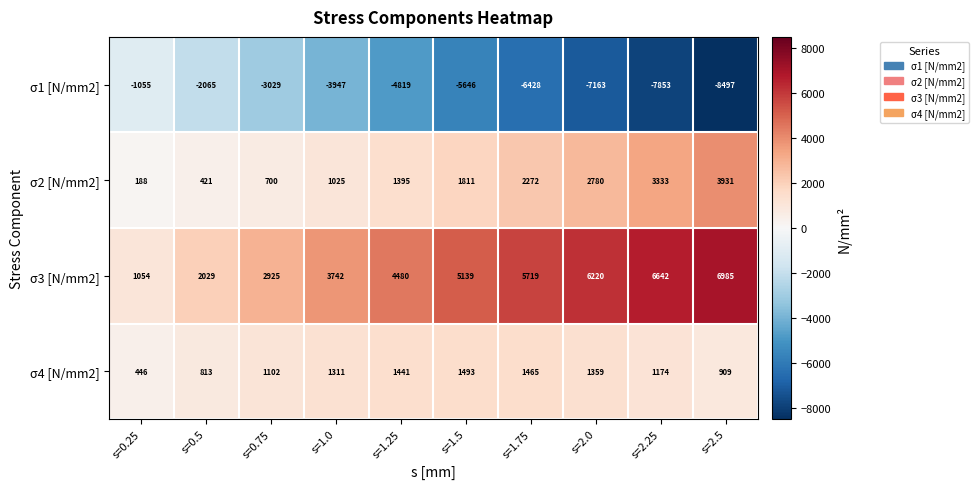

What is the difference between the second highest and minimum values in the σ3 [N/mm2] series?

5588